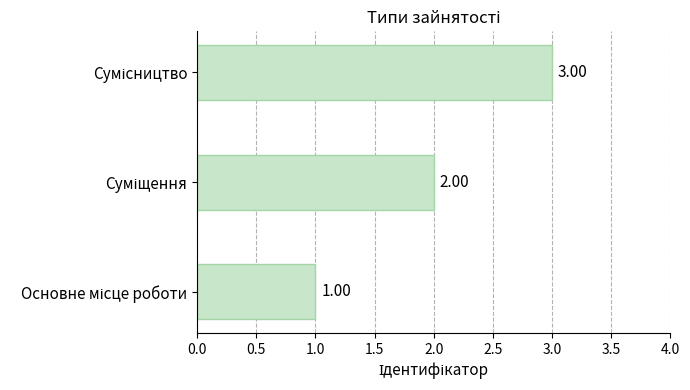

What is the sum of all values?

6